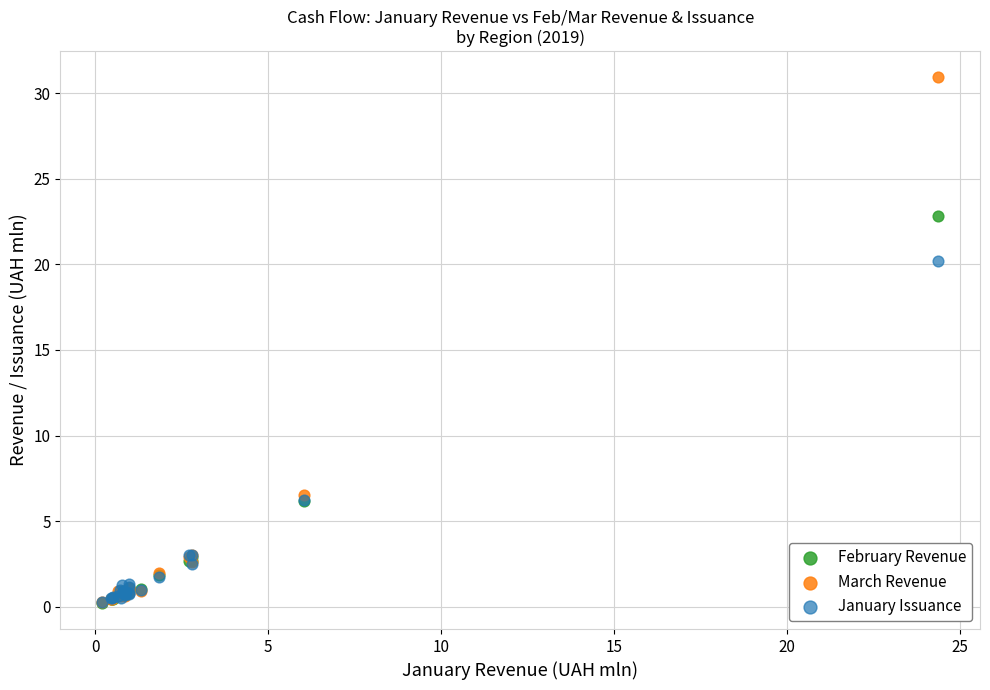

What are all the series names shown in the legend?

February Revenue, March Revenue, January Issuance